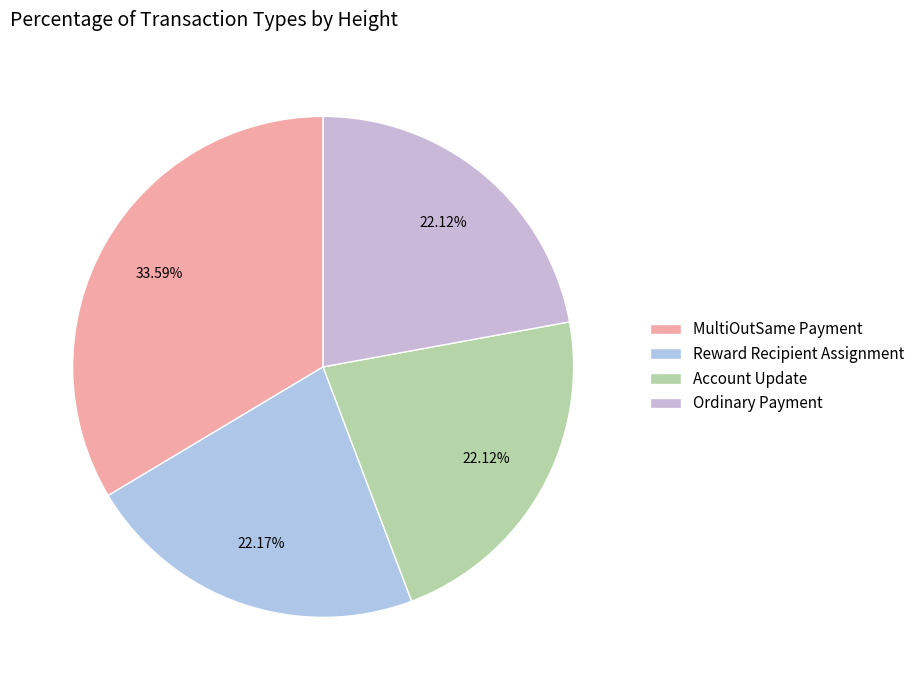

The MultiOutSame Payment slice represents 34% of the pie. True or false?

True